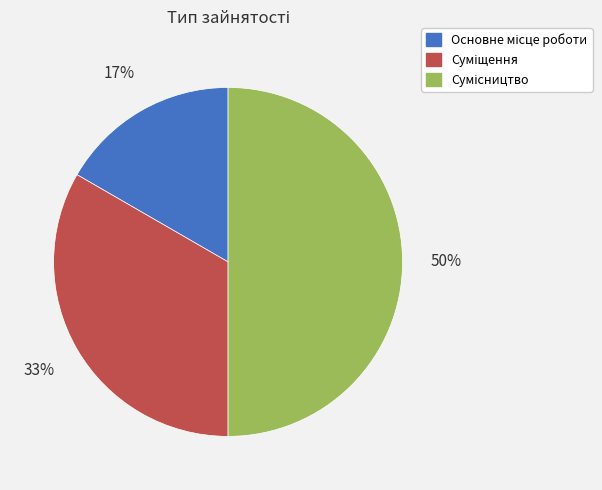

To the nearest percent, what is the average slice percentage?

33%